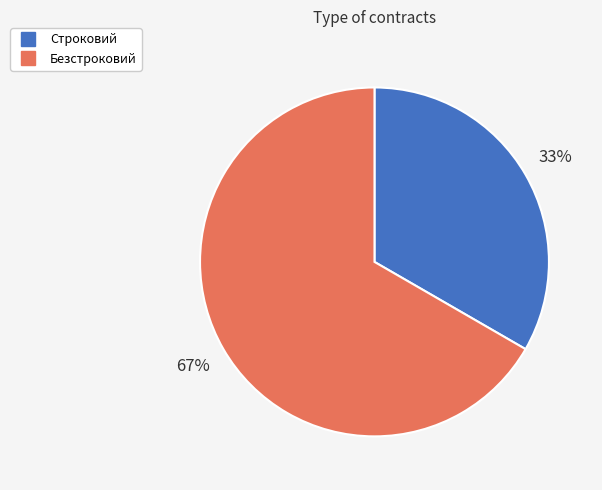

Which category accounts for the majority?

Безстроковий